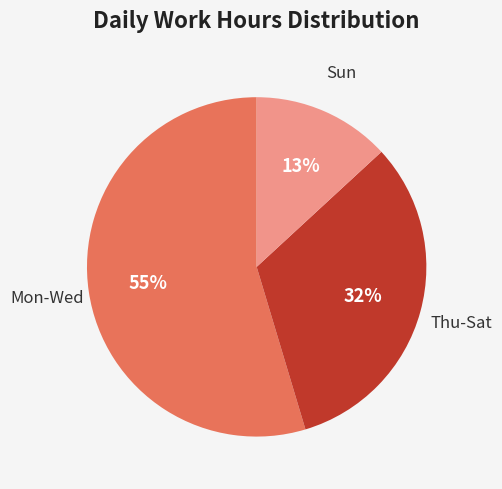

What is the smallest slice in the pie chart?

Sun